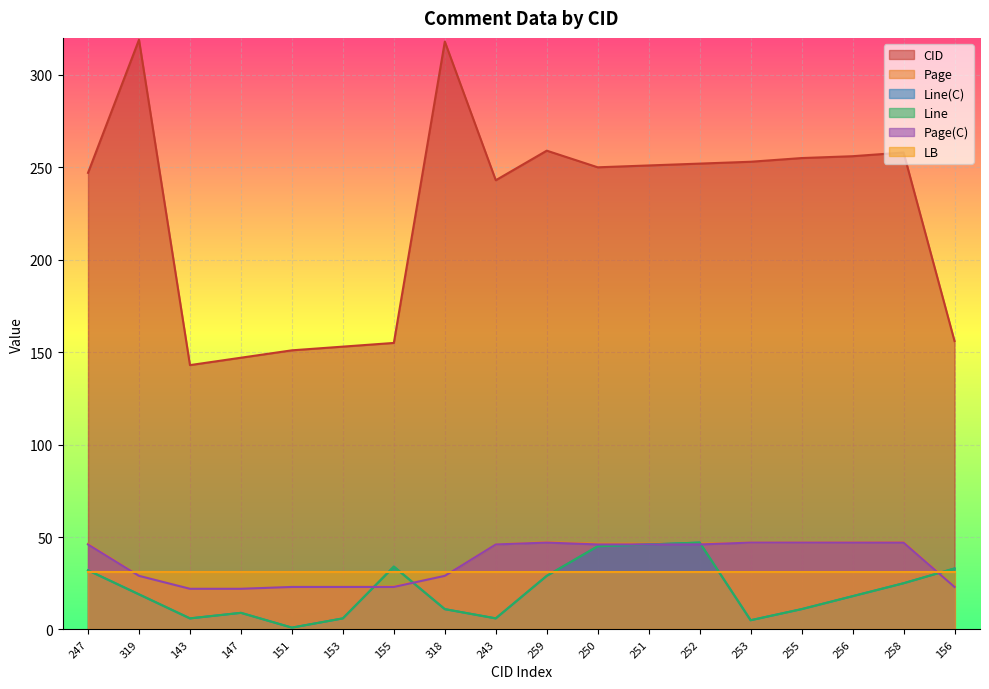

Is it true that Page equals 37.5 at 143?

False